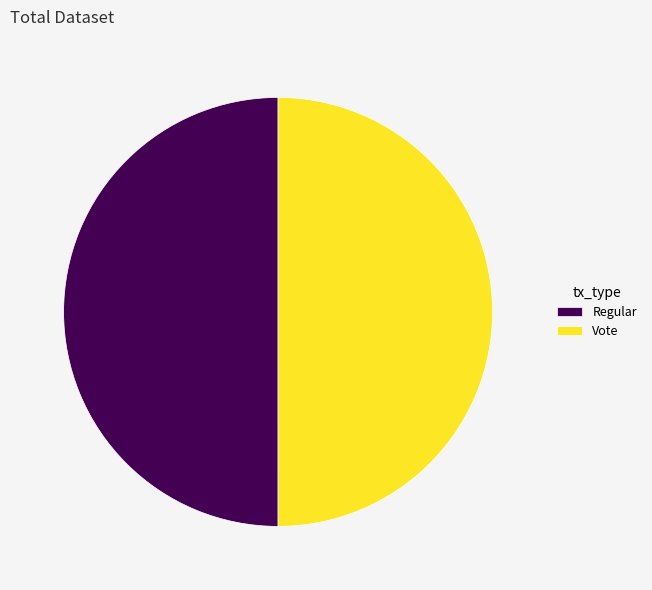

What is the ratio of the value at Regular to the value at Vote?

1.0